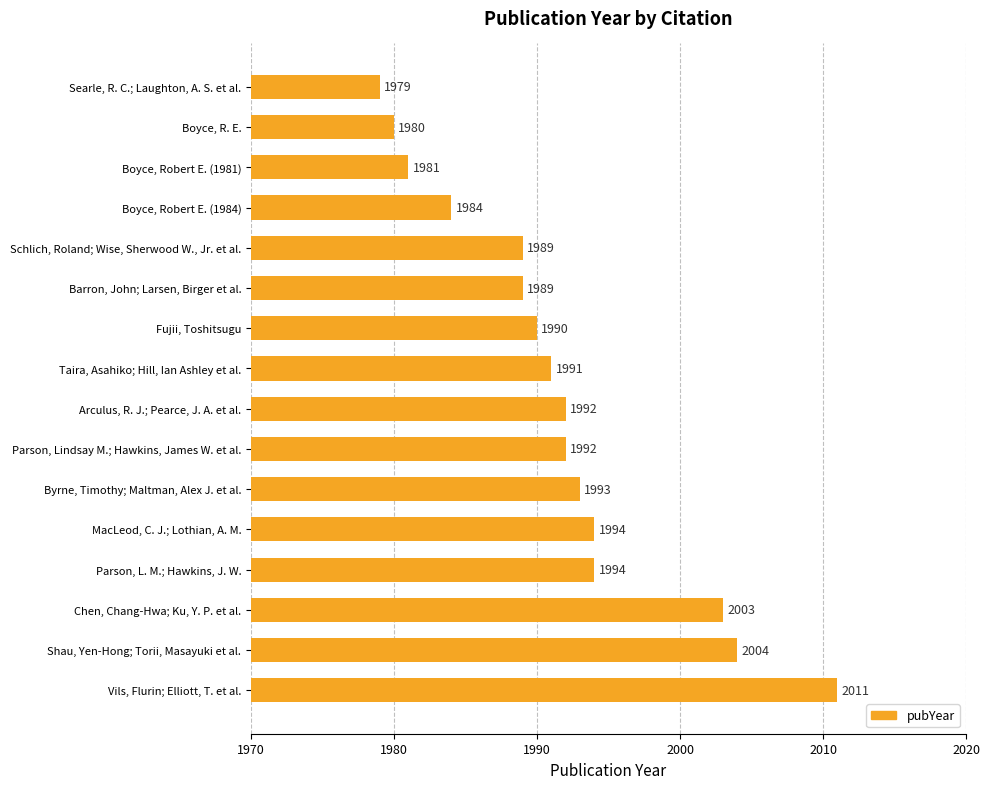

What value does the data have at Parson, L. M.; Hawkins, J. W., to the nearest 10?

1990